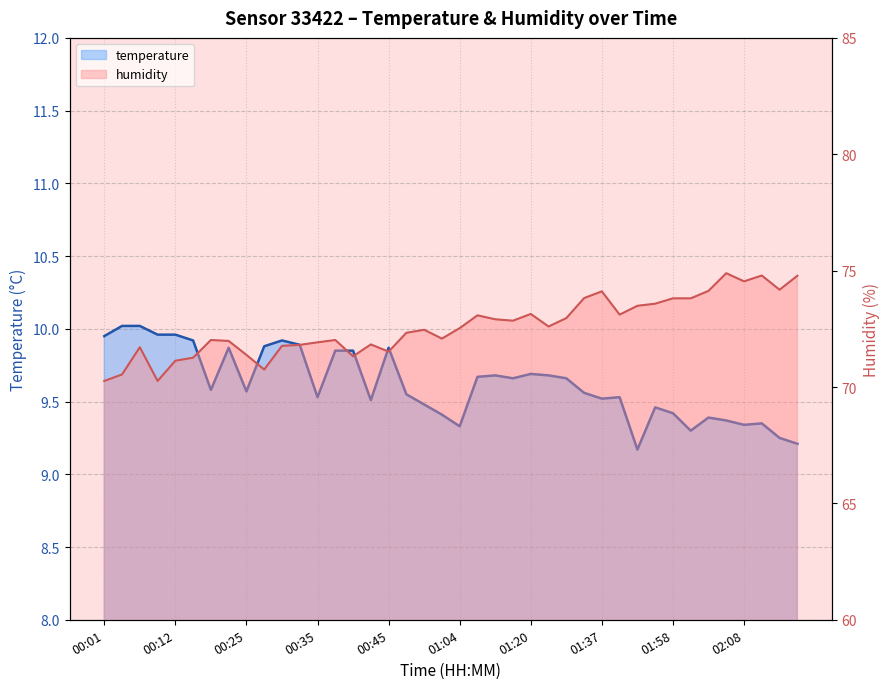

Rank the series at 00:25 from highest to lowest value.

humidity line, temperature line